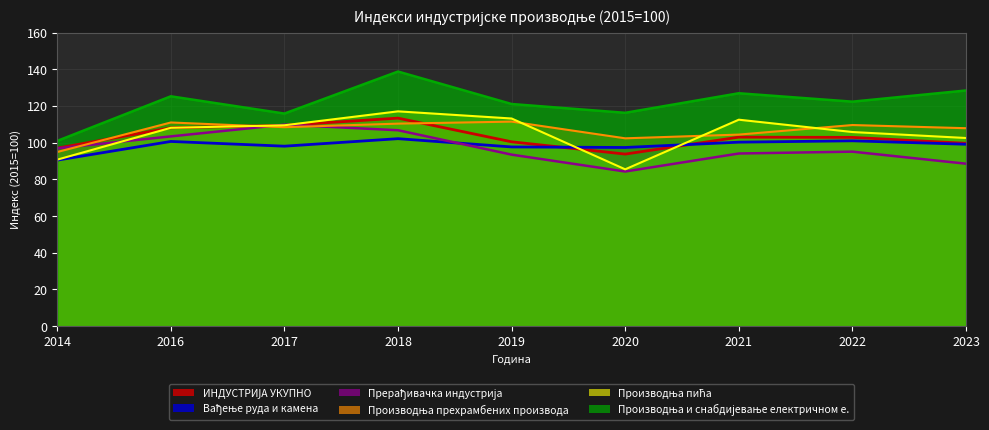

What is the difference between the Вађење руда и камена values at 2022 and 2016?

0.4